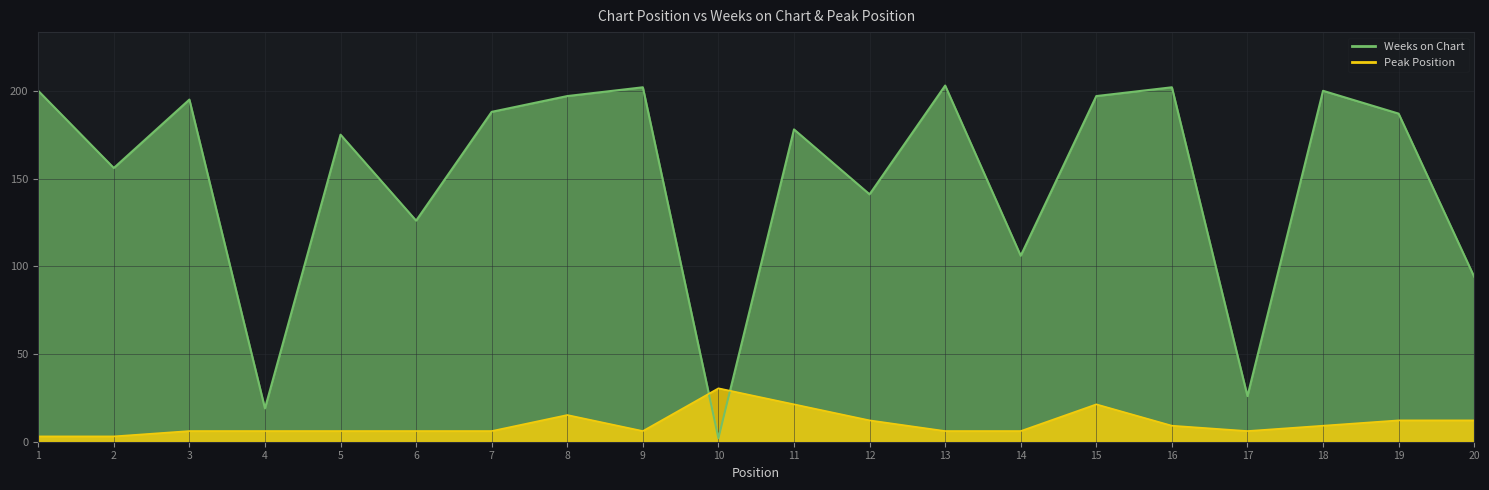

In Peak Position, how many points are higher than both neighbors (excluding endpoints)?

3